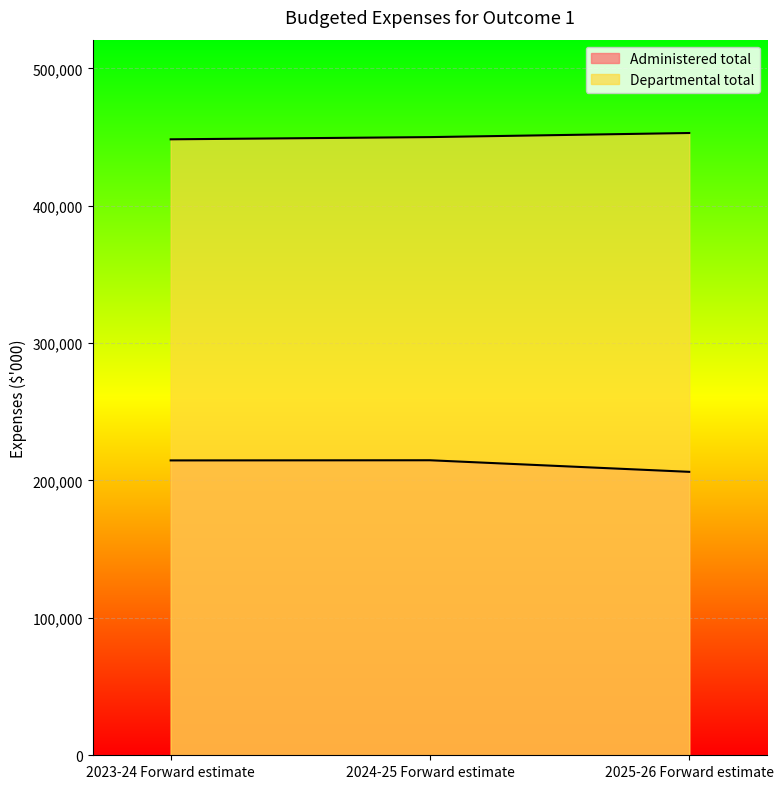

What is the difference between the second highest and minimum values in the Departmental total series?

1613